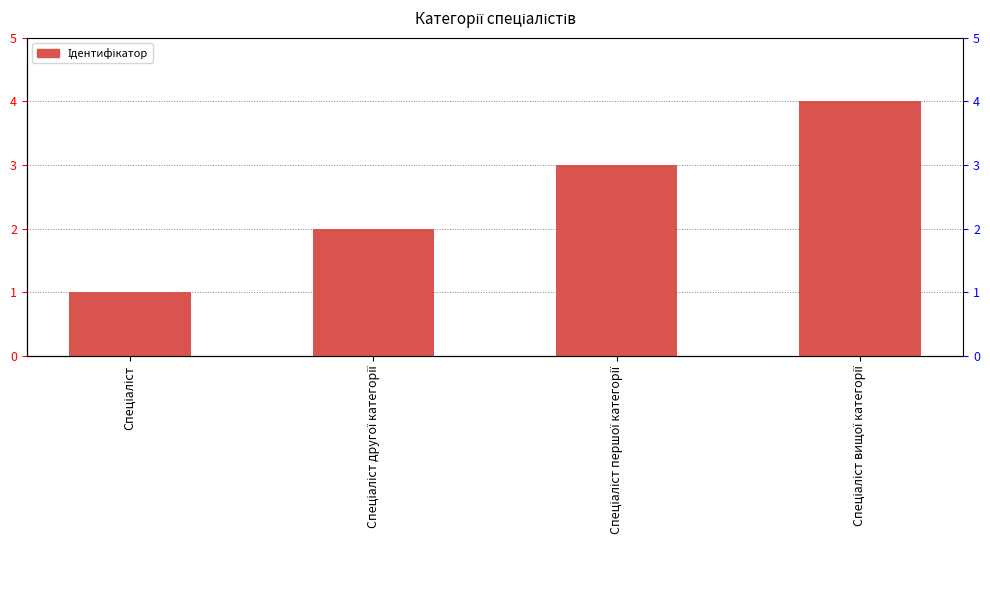

What is the difference between the maximum and minimum values?

3